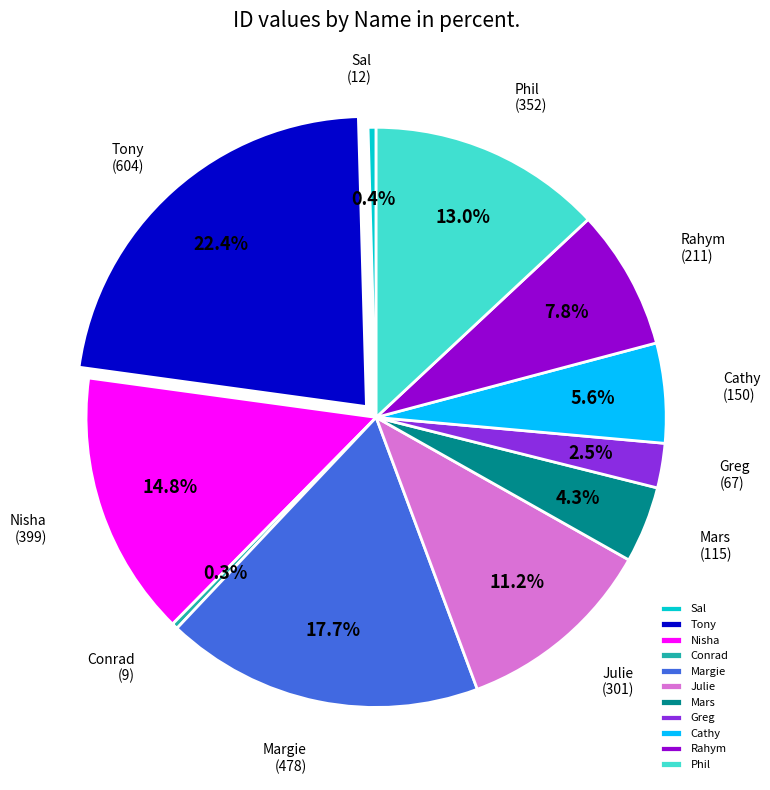

Does Greg account for over 50% of the chart?

No